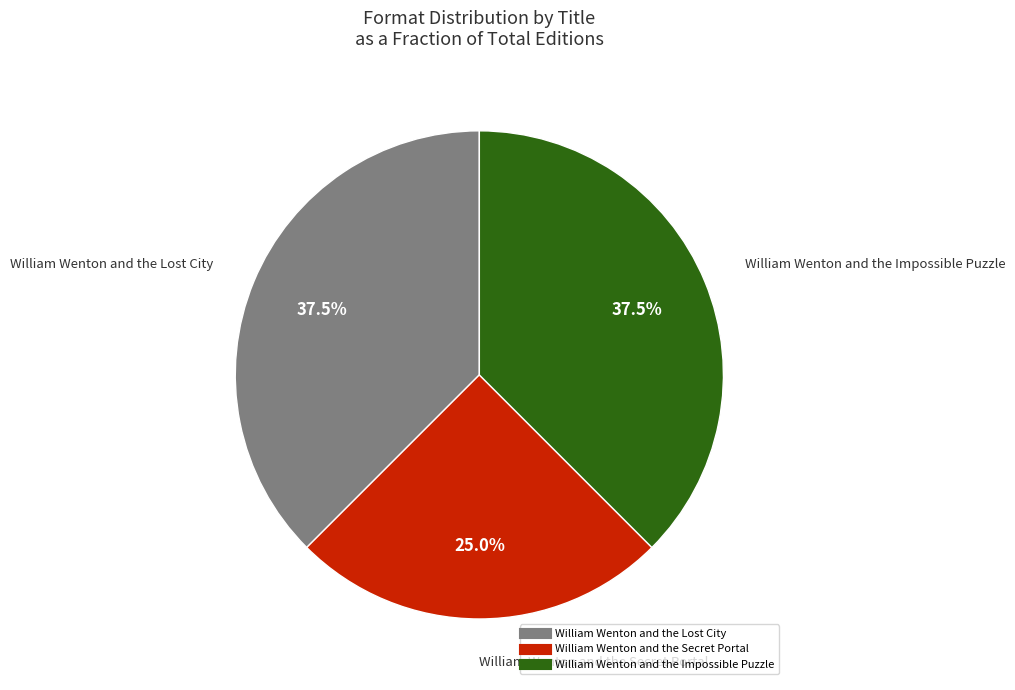

True or false: William Wenton and the Lost City accounts for 31% of the total.

False